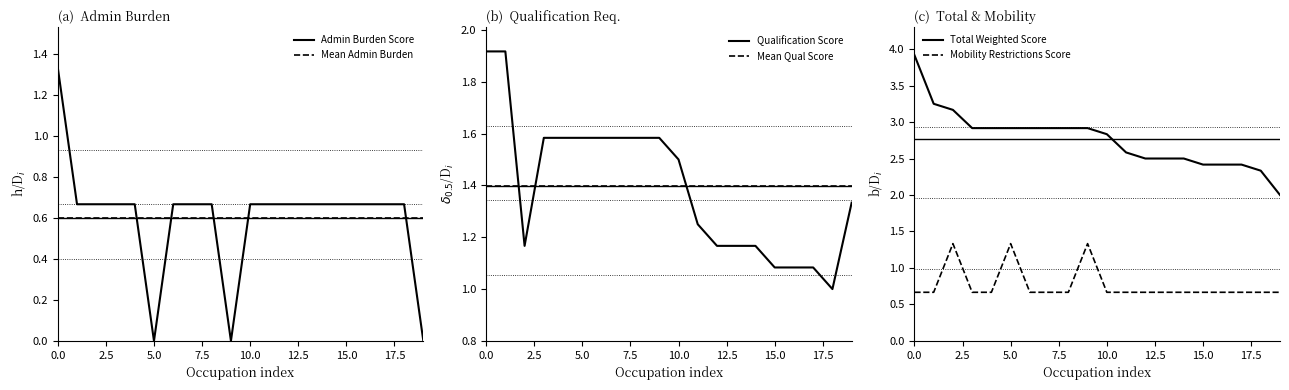

List the series in order of their peak value, lowest first.

Mean Admin Burden, Admin Burden Score, Mobility Restrictions Score, Mean Qual Score, Qualification Score, Total Weighted Score